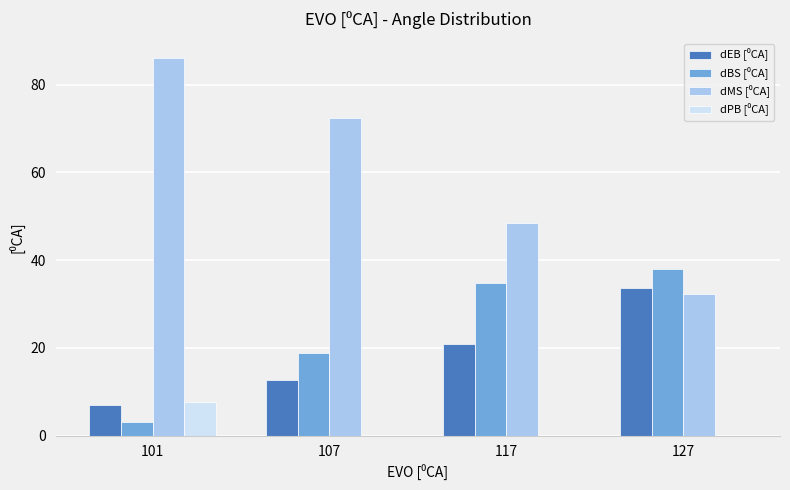

What is the total value across all series at 117?

104.0